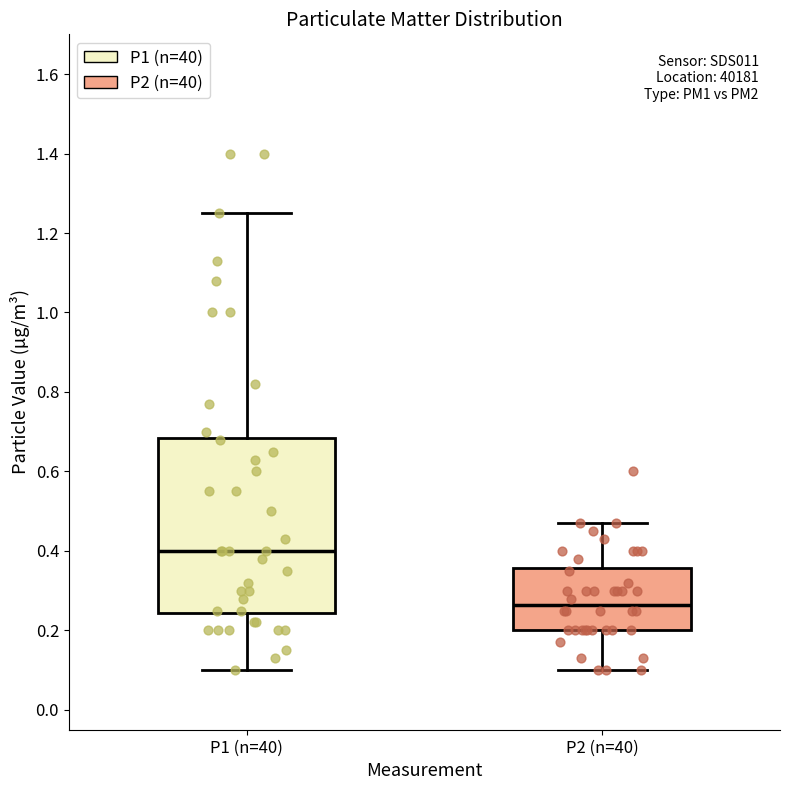

Where does the median line of the box for P2 (n=40) sit on the y-axis? The values are not printed on the chart, so give them approximately, as read against the axis.

0.26